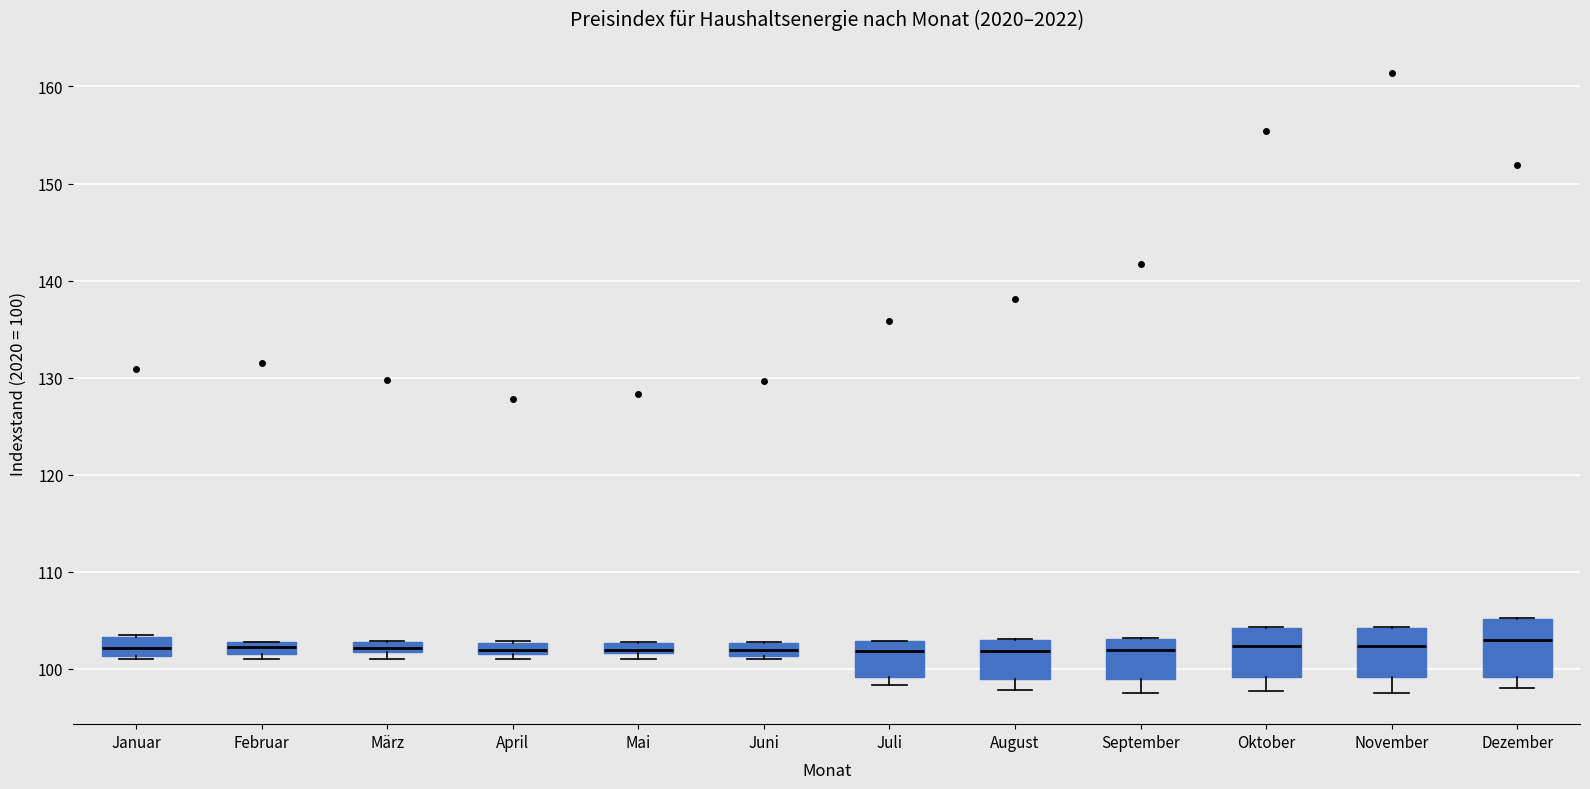

Where is the lower edge of the box for Mai on the y-axis? The values are not printed on the chart, so give them approximately, as read against the axis.

102